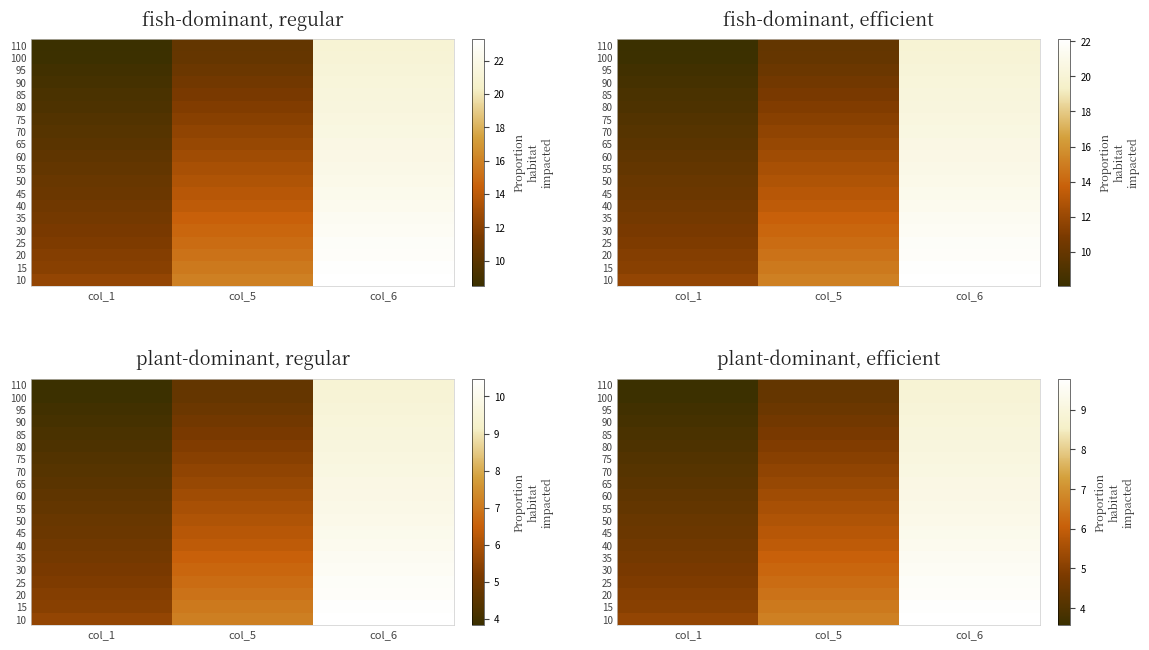

Is it true that 45 equals 2.1 at col_6?

False